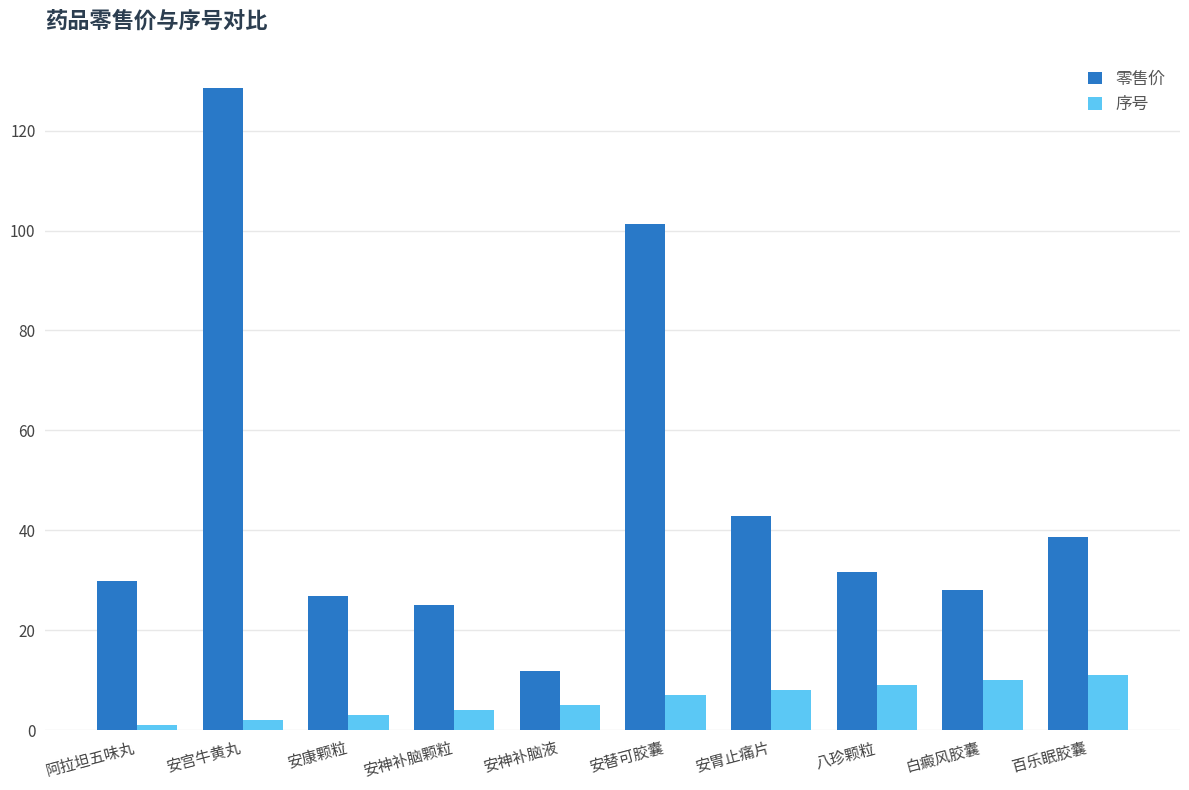

What is the difference between the maximum and minimum values in the 序号 series?

10.0